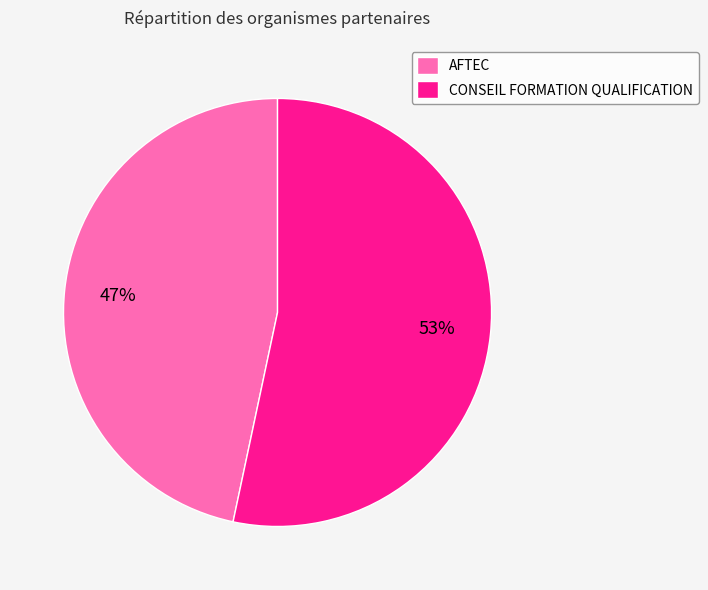

Is there a majority slice in this chart?

Yes